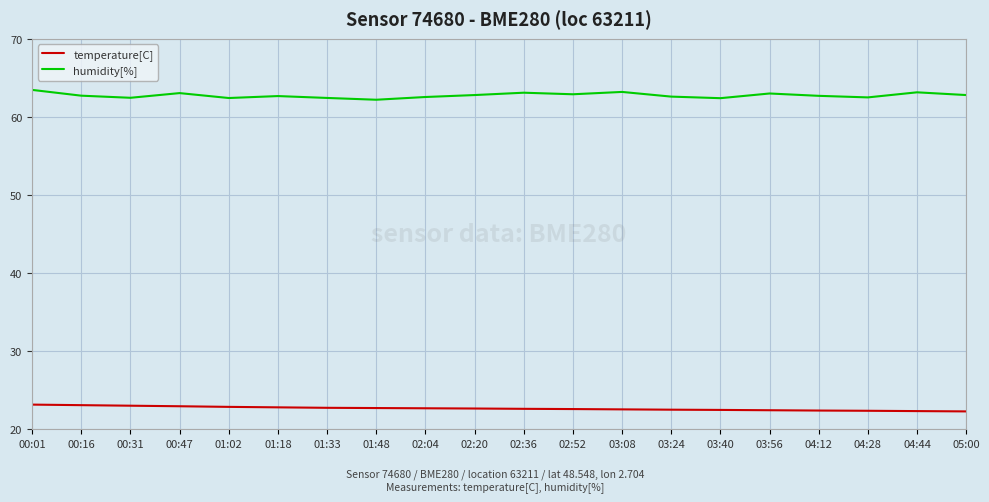

What is the difference between the humidity[%] values at 02:52 and 04:28?

0.4